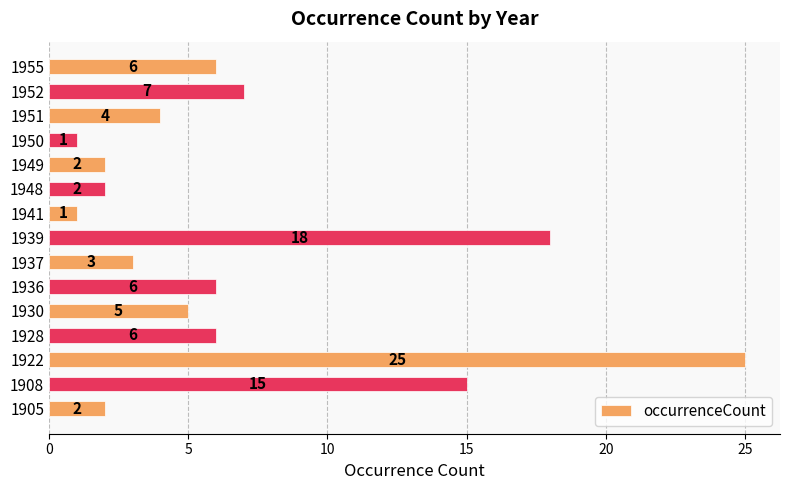

What is the greatest value displayed?

25